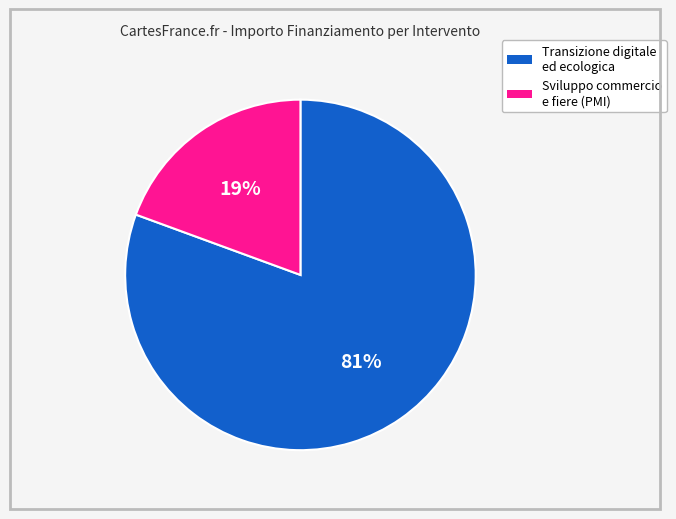

What is the majority slice?

Transizione digitale ed ecologica